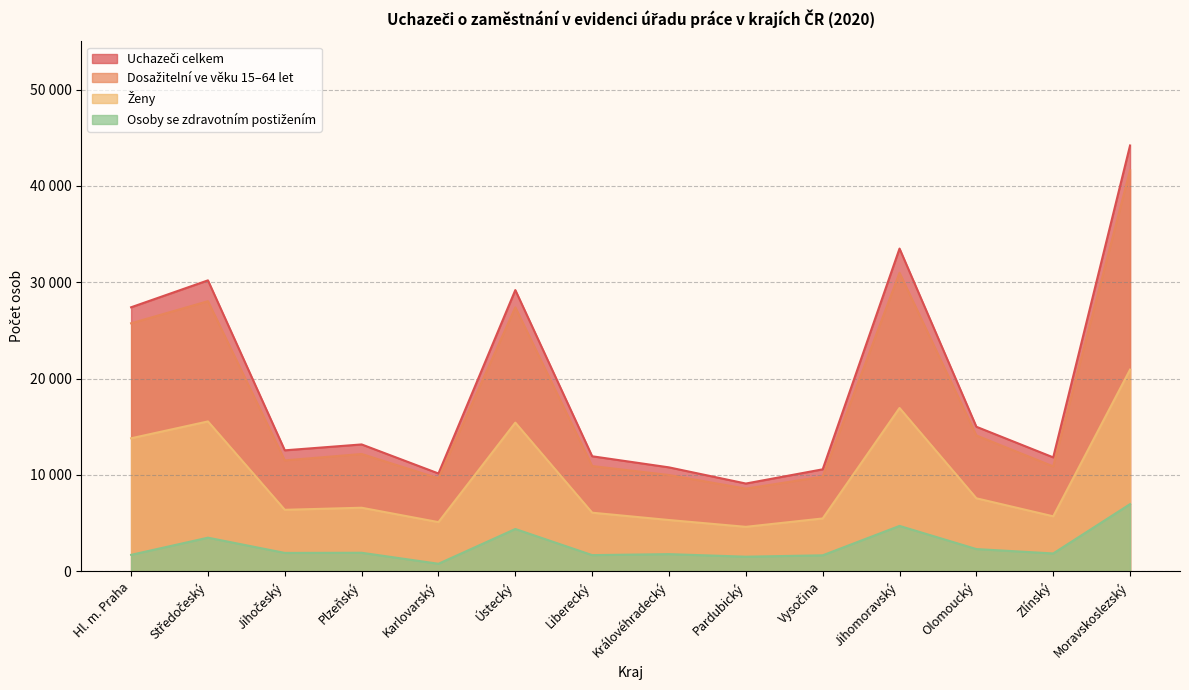

Which series has the largest total across all categories?

celkem